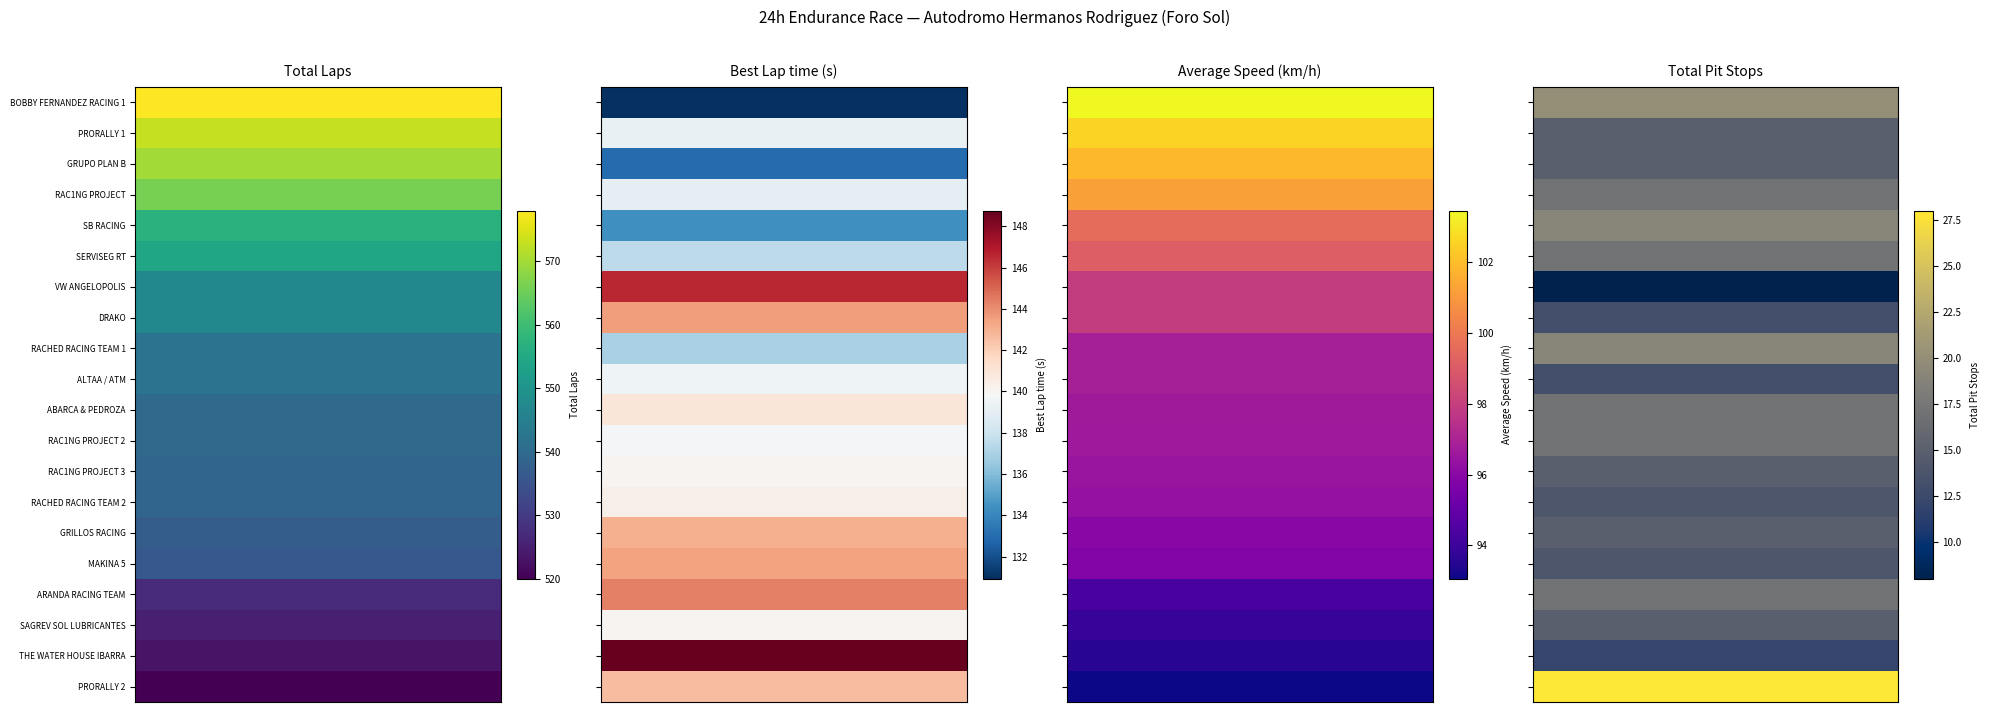

What is the lowest value of the GRILLOS RACING series?

15.0